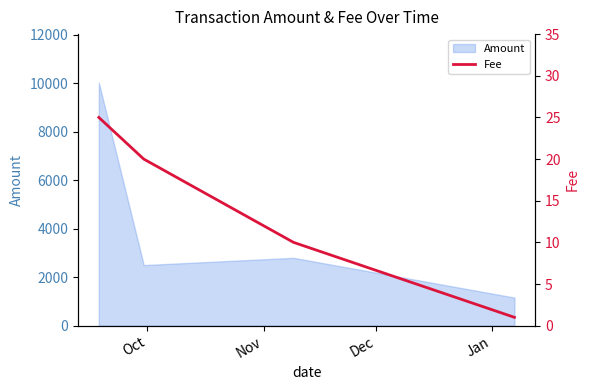

How many interior local valleys does the Amount series have?

1